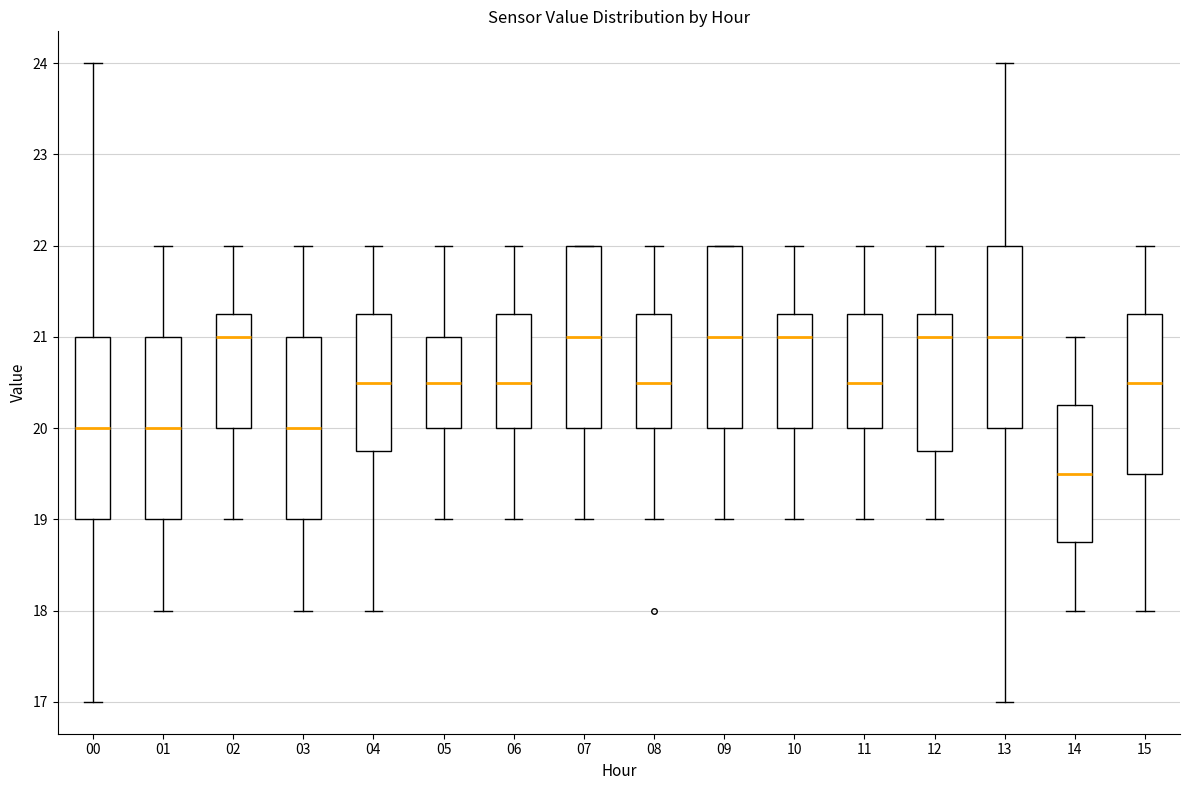

Where does the median line of the box at x = 03 sit on the y-axis? The values are not printed on the chart, so give them approximately, as read against the axis.

20.0